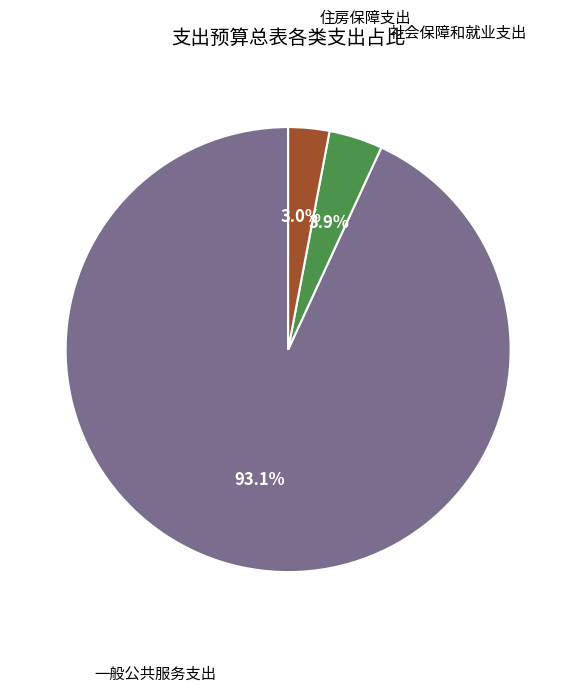

Is there any slice that represents more than half of the pie?

Yes